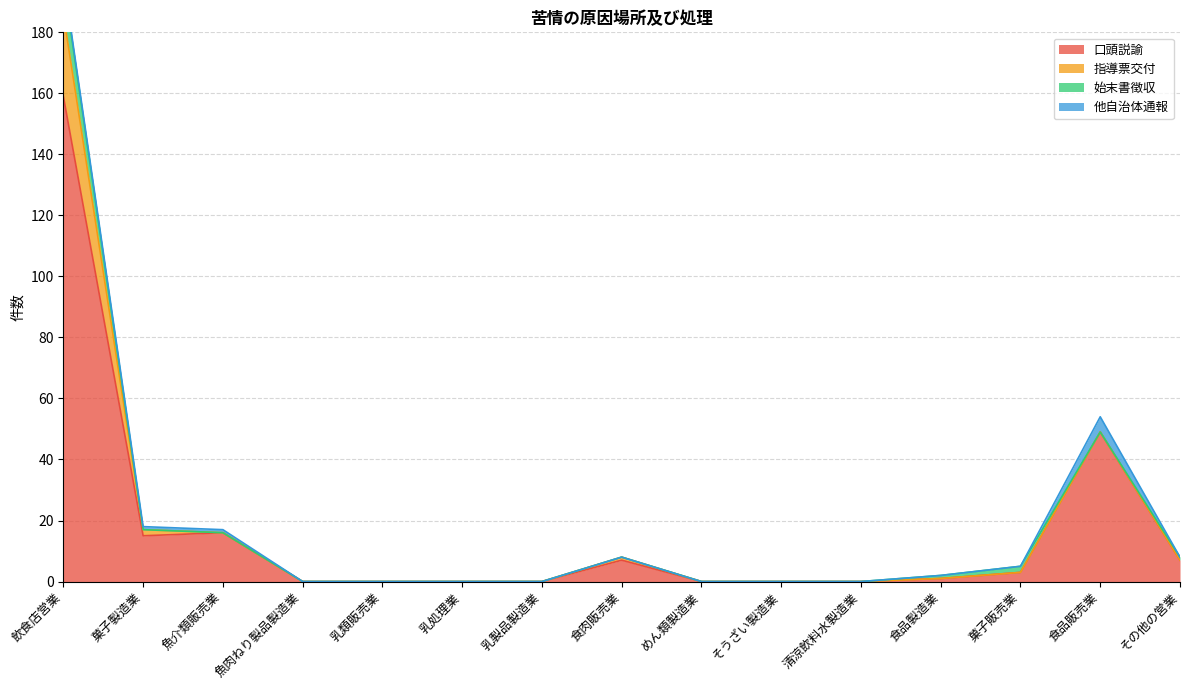

Reading left to right, what are all the values shown in this chart?

口頭説諭: 159	15	16	0	0	0	0	7	0	0	0	1	3	49	7
指導票交付: 27	2	0	0	0	0	0	1	0	0	0	0	0	0	0
始末書徴収: 11	0	0	0	0	0	0	0	0	0	0	1	2	0	1
他自治体通報: 1	1	1	0	0	0	0	0	0	0	0	0	0	5	0